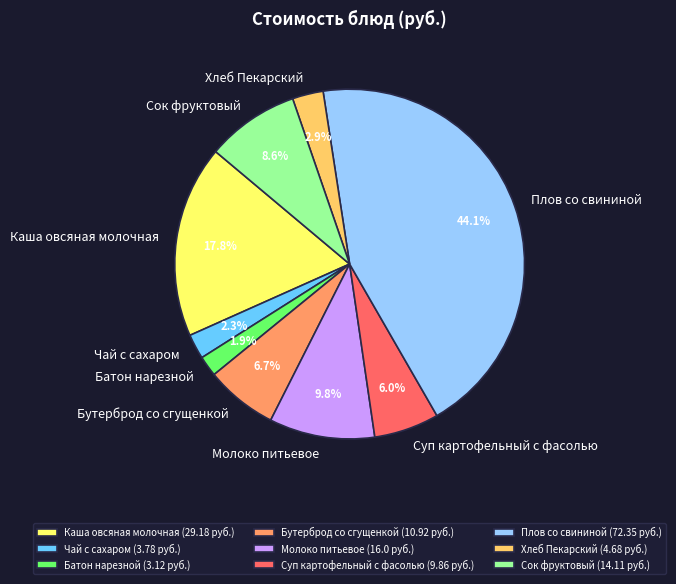

How many slices are in this pie chart?

9